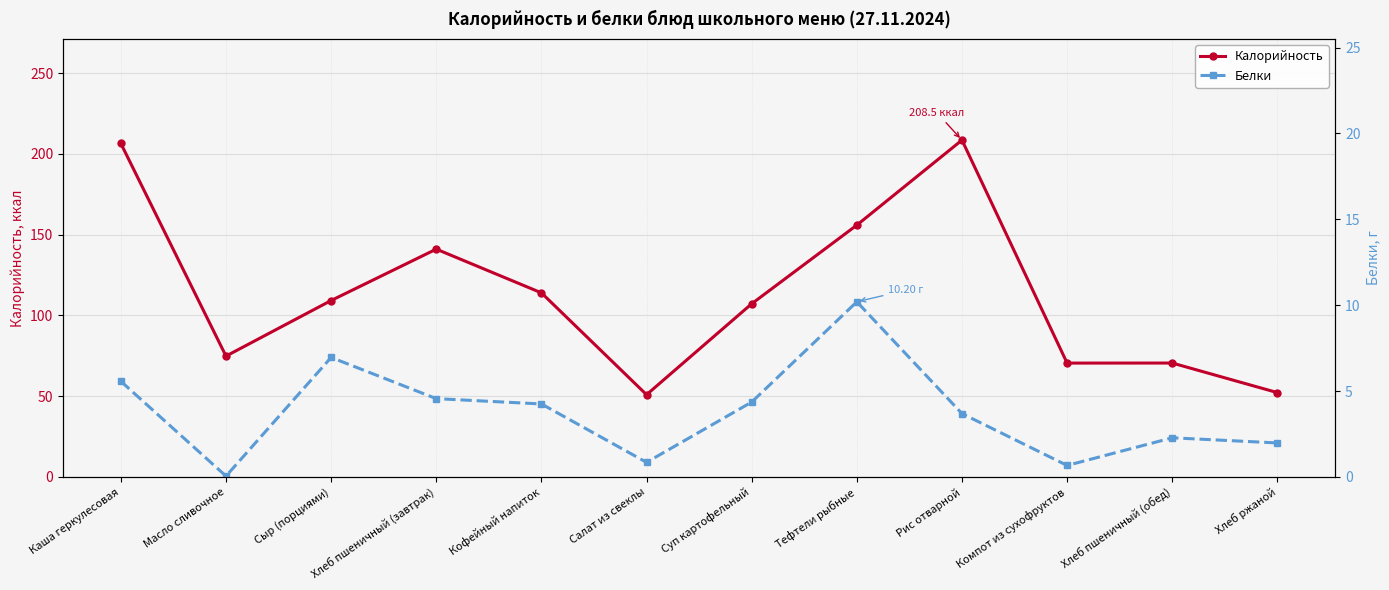

List the series in order of their overall mean, highest first.

Калорийность, Белки